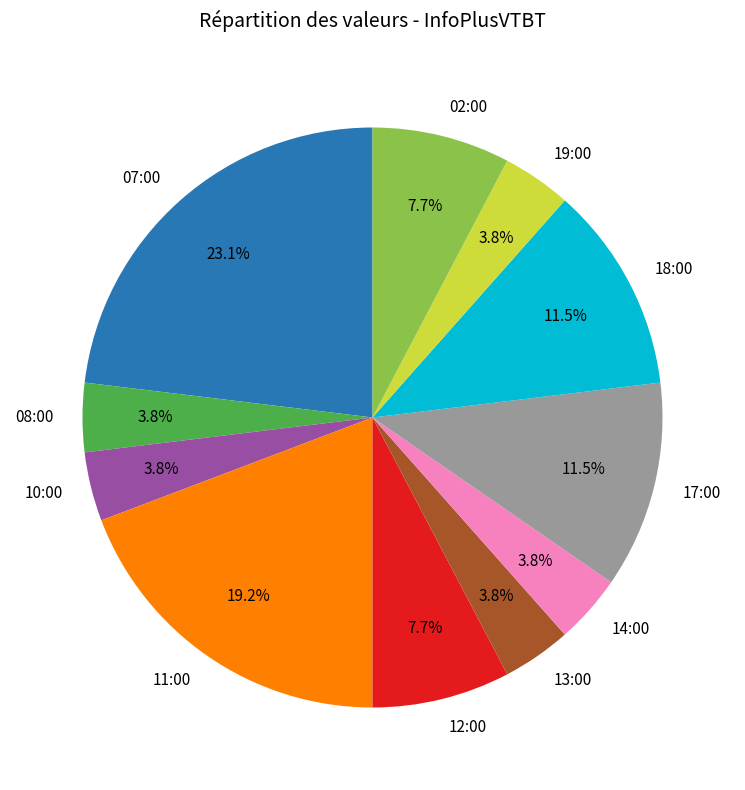

What portion of the pie excludes 17:00?

88.5%